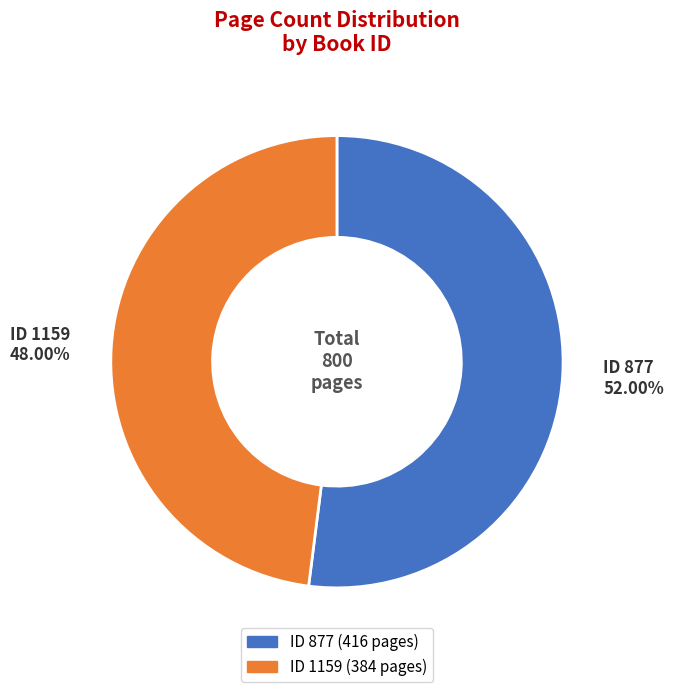

Does any single category account for the majority?

Yes